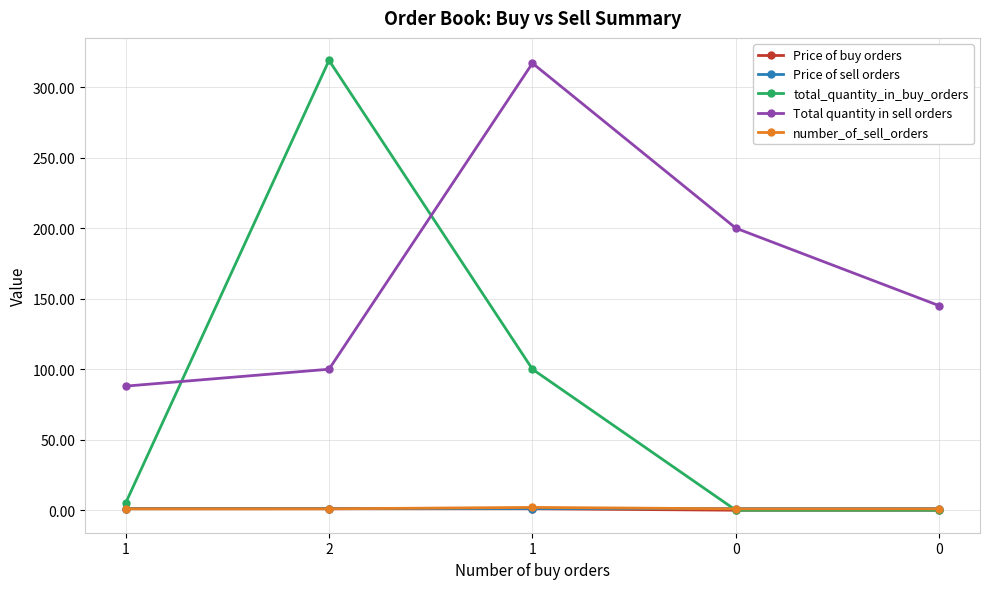

Rank the series by their maximum value, from lowest to highest.

Price of buy orders, Price of sell orders, number_of_sell_orders, Total quantity in sell orders, total_quantity_in_buy_orders